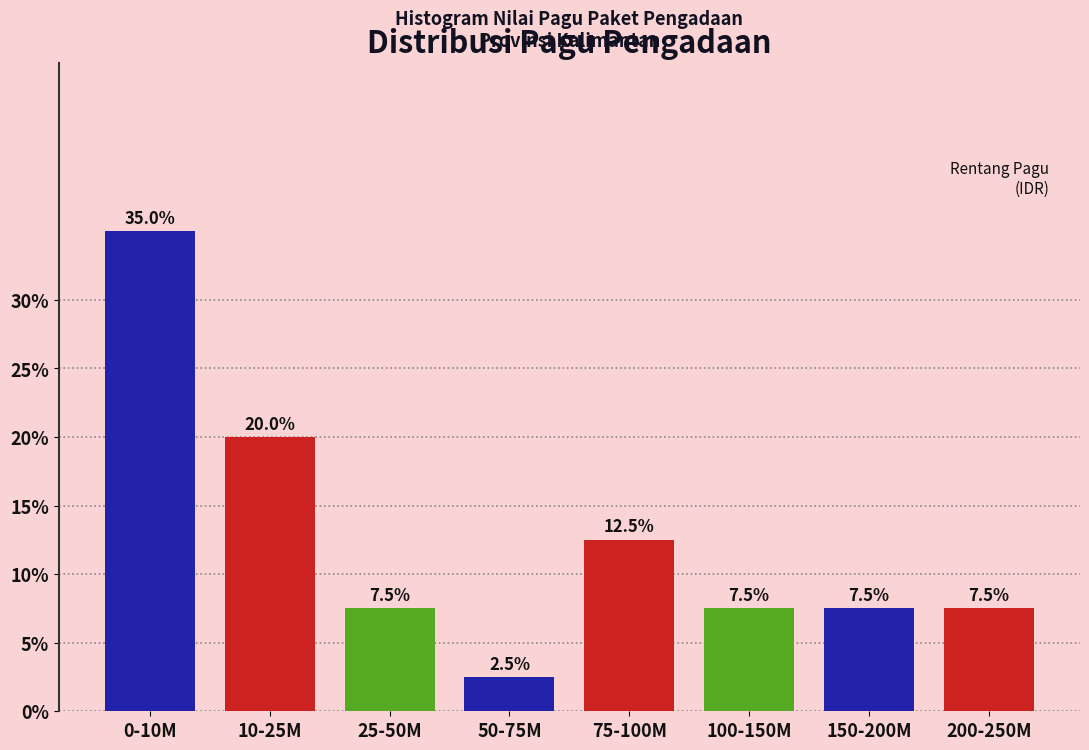

Reading left to right, list all the values displayed in this chart.

35.0	20.0	7.5	2.5	12.5	7.5	7.5	7.5